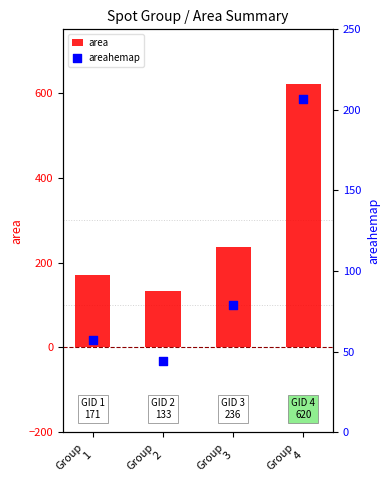

At which category is the sum across all series the highest?

Group
4